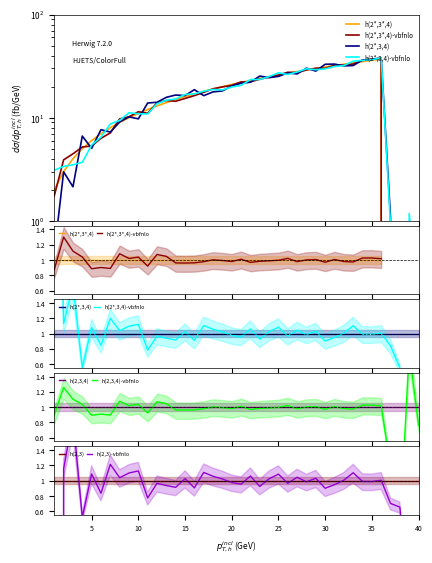

How many values are below 18?

20